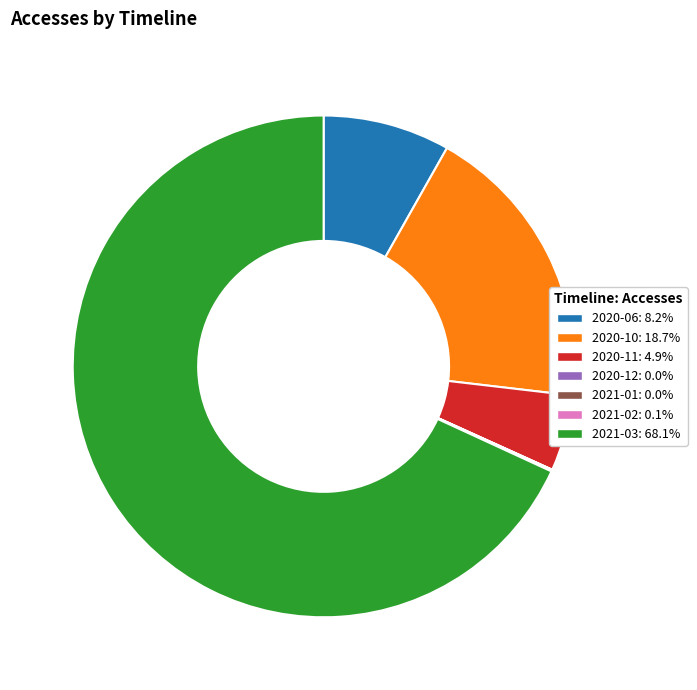

Which slice represents more than half of the pie?

2021-03